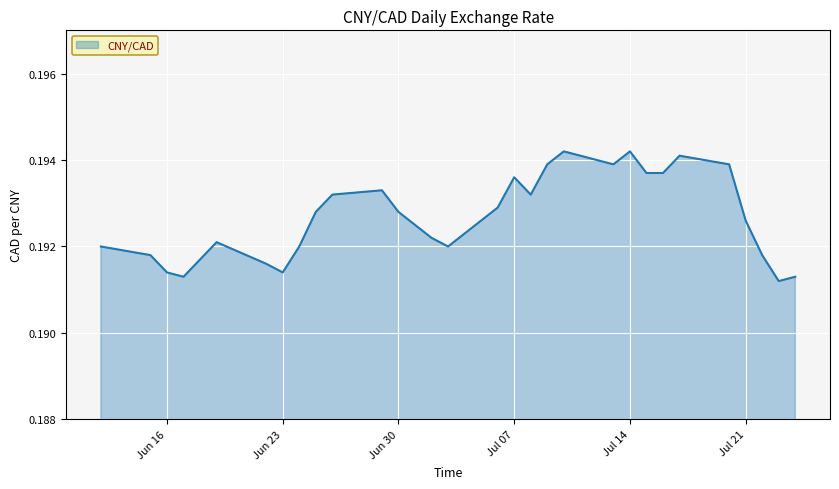

List the labels in order of value, largest first.

2020-07-10, 2020-07-14, 2020-07-17, 2020-07-09, 2020-07-13, 2020-07-20, 2020-07-15, 2020-07-16, 2020-07-07, 2020-06-29, 2020-06-26, 2020-07-08, 2020-07-06, 2020-06-25, 2020-06-30, 2020-07-21, 2020-07-02, 2020-06-19, 2020-06-12, 2020-06-24, 2020-07-03, 2020-06-15, 2020-07-22, 2020-06-18, 2020-06-22, 2020-06-16, 2020-06-23, 2020-06-17, 2020-07-24, 2020-07-23